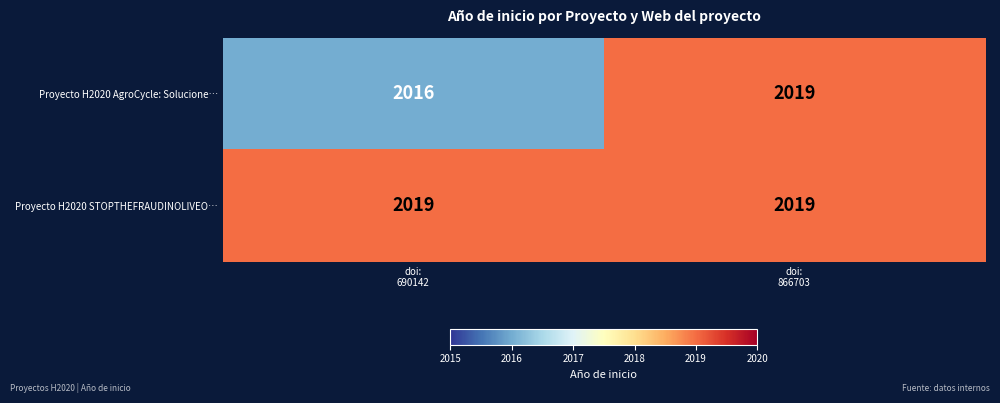

What is the spread (max minus min) of values at doi:
690142?

3